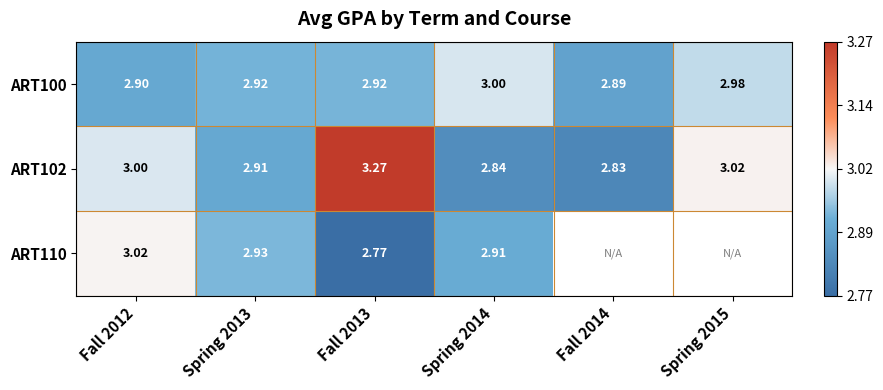

The ART100 series shows 1.1 at Fall 2013. True or false?

False